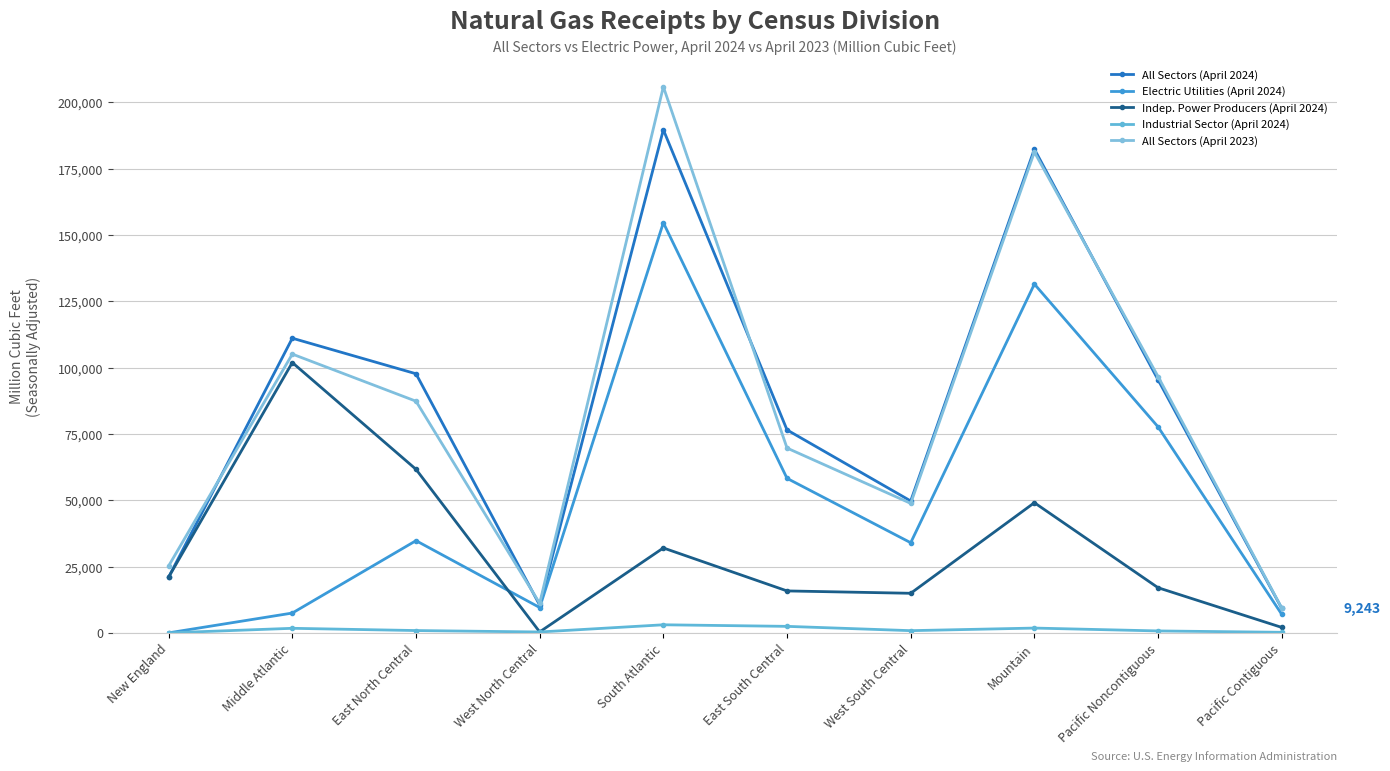

What is the maximum value for Indep. Power Producers (April 2024)?

101905